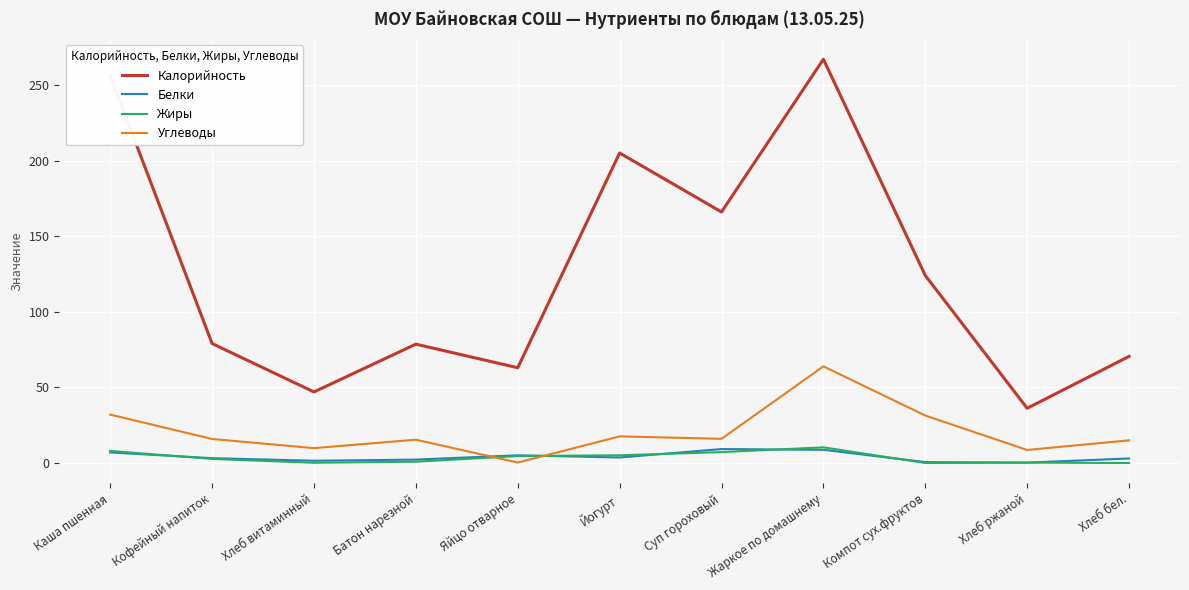

Does the chart have visible grid lines?

Yes